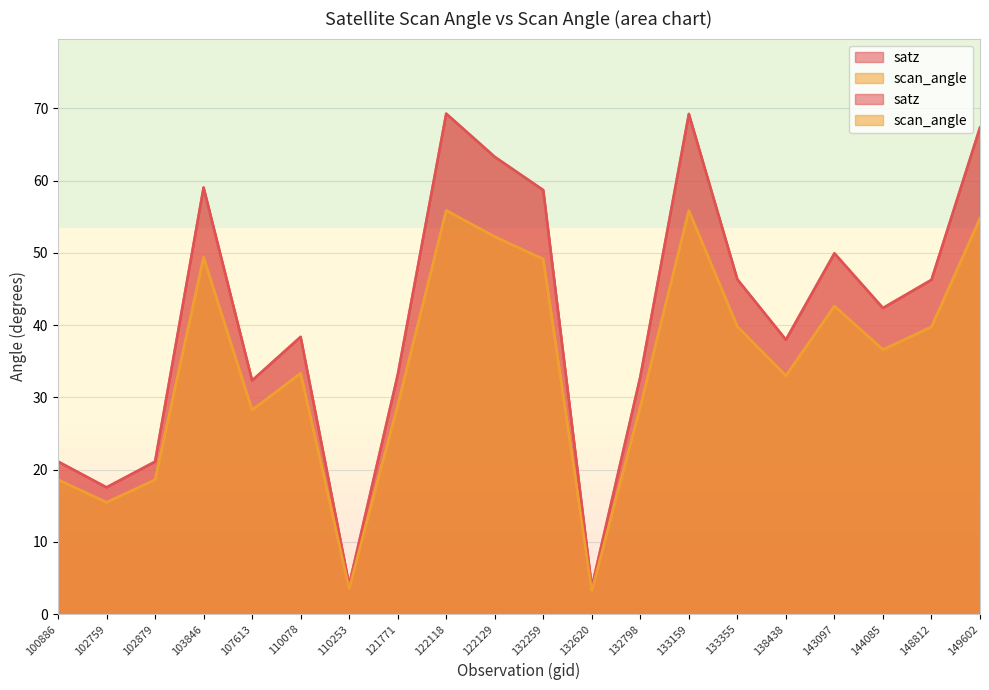

Which series has the widest spread of values?

satz